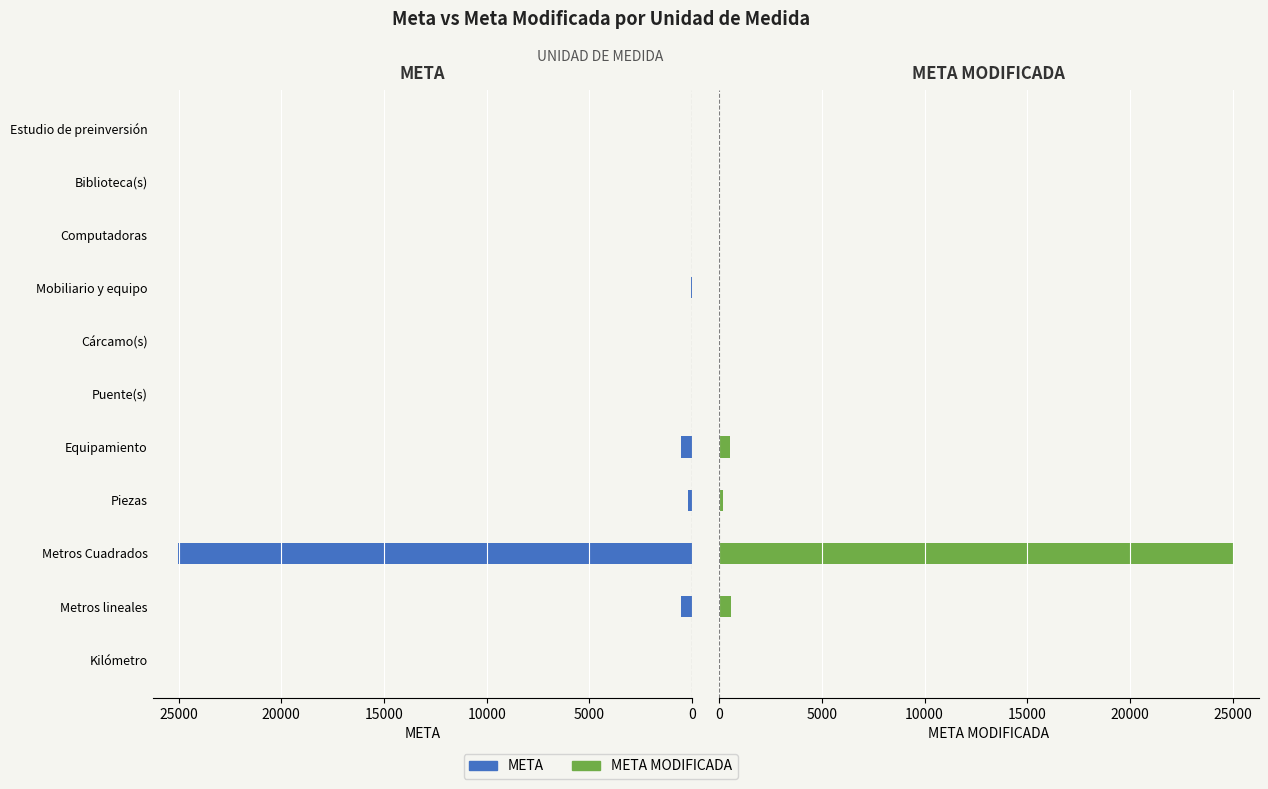

What is the value of the META bar at the 5th from the left?

522.0